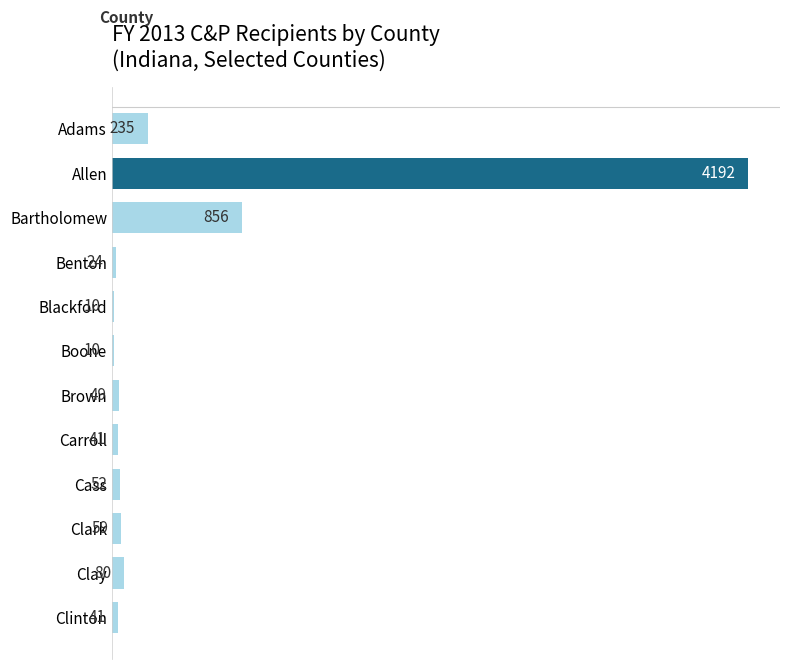

What is the greatest value displayed?

4192